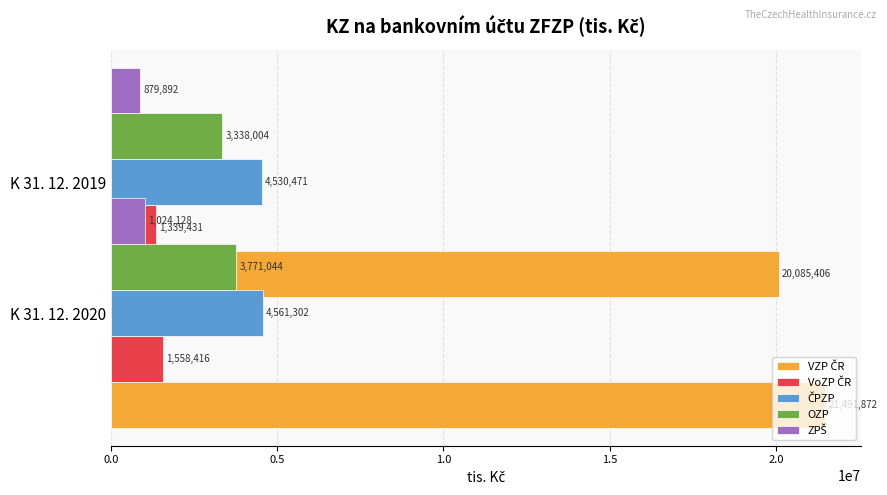

How many bars are there in total?

10